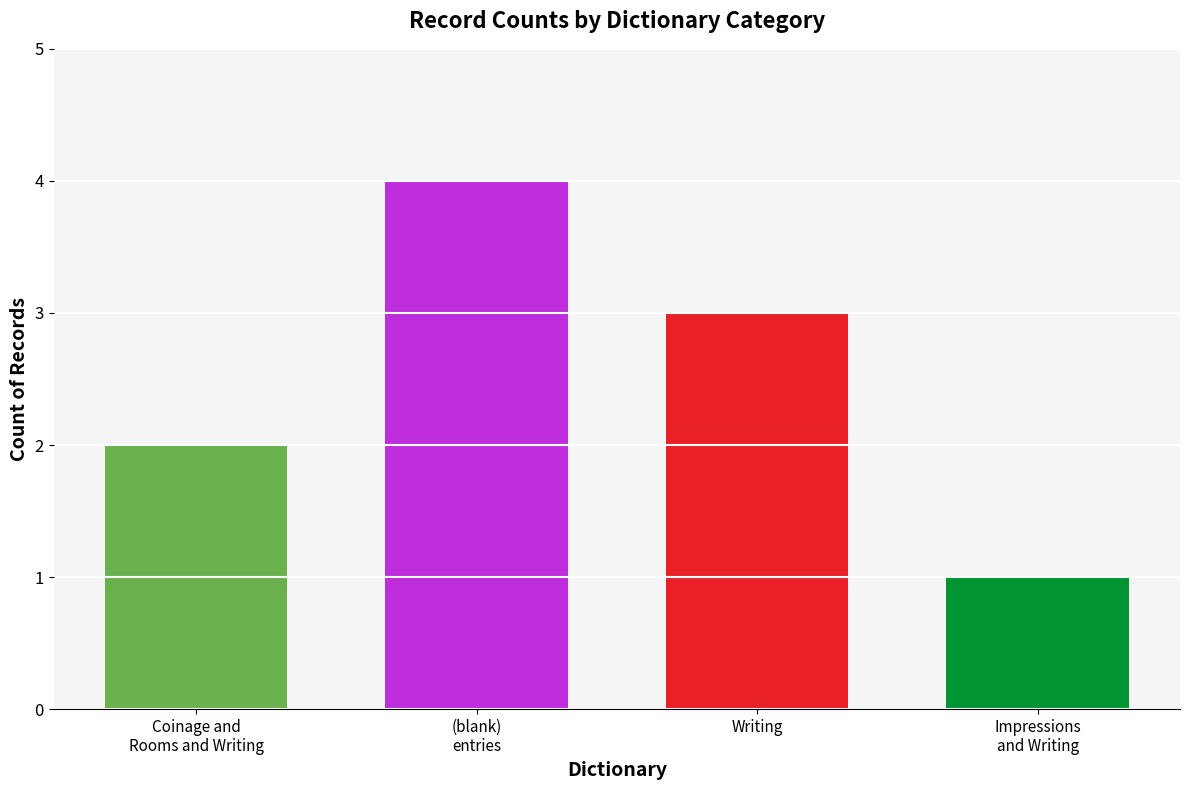

Count the number of values greater than 3.

1